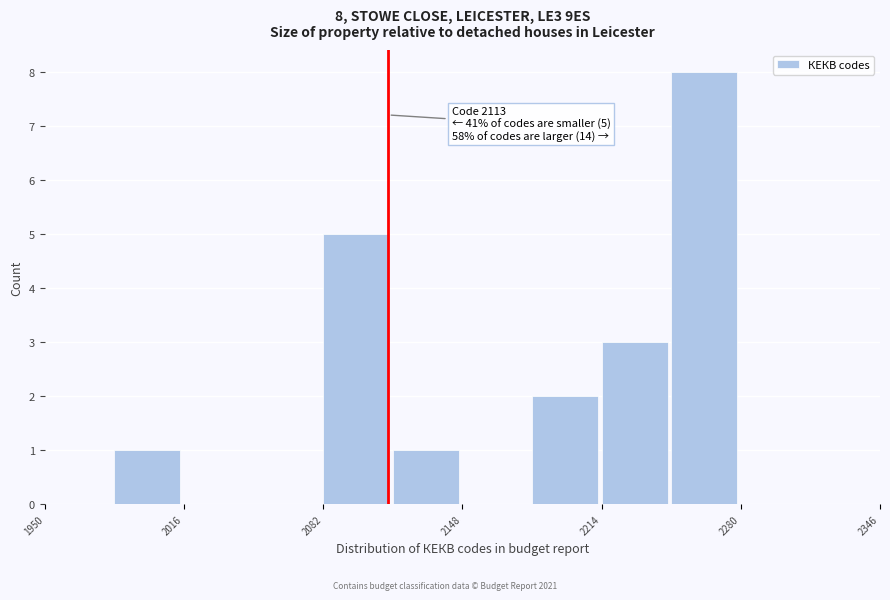

Read against the x-axis, roughly where is the centre of the tallest bar?

2260